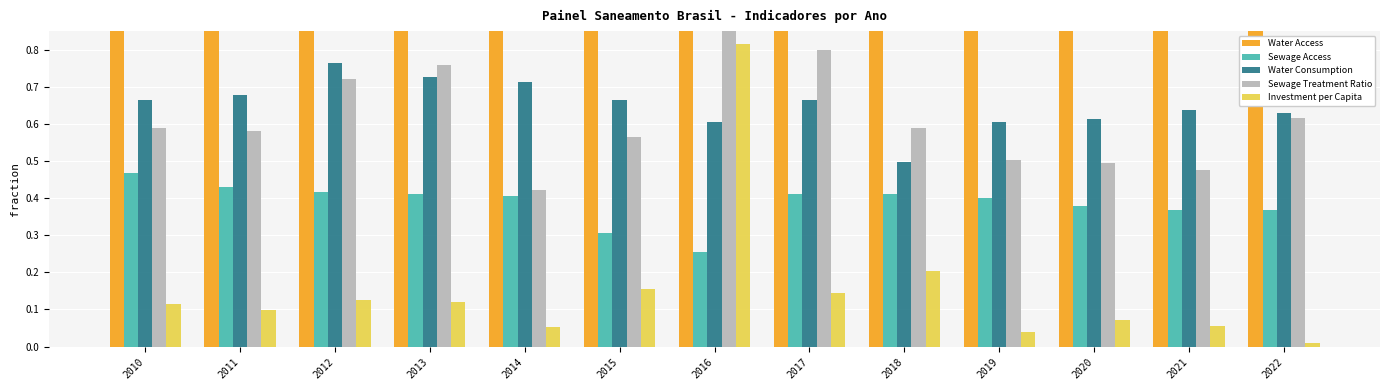

The value of Sewage Access at 2010 is 0.5. True or false?

True